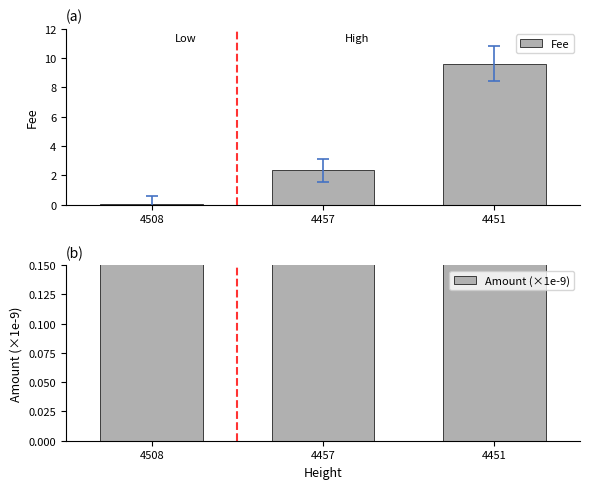

What is the value of the Fee bar at the 2nd from the left?

2.3